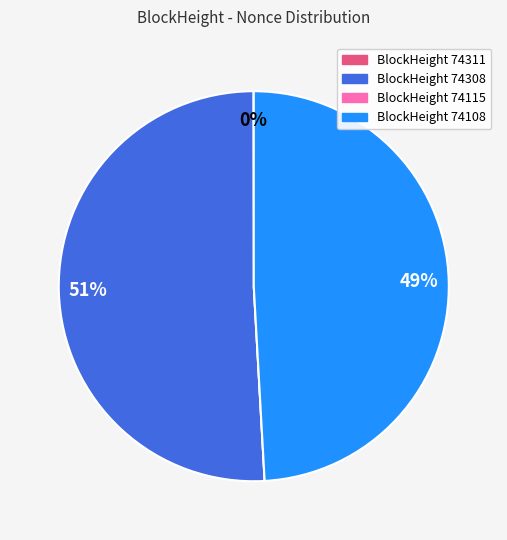

Does any single category account for the majority?

Yes